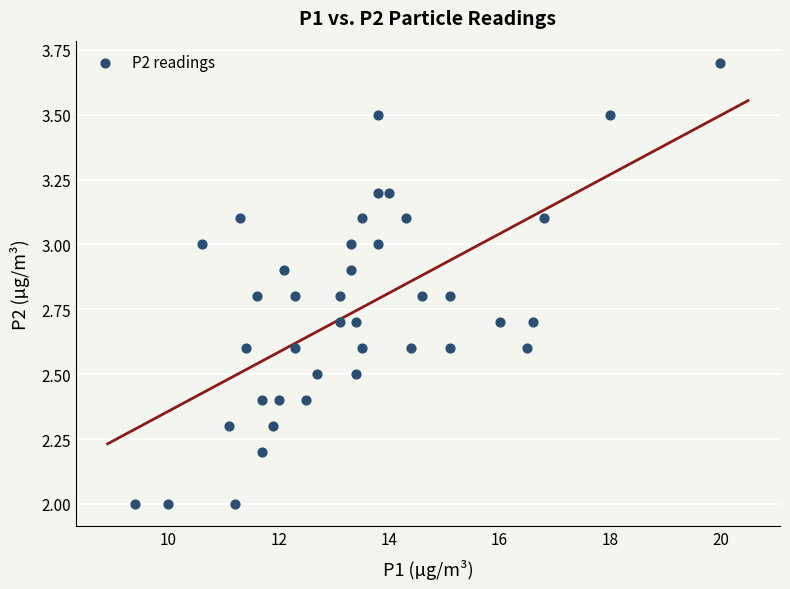

What is the range of Y values (max minus min)?

1.7